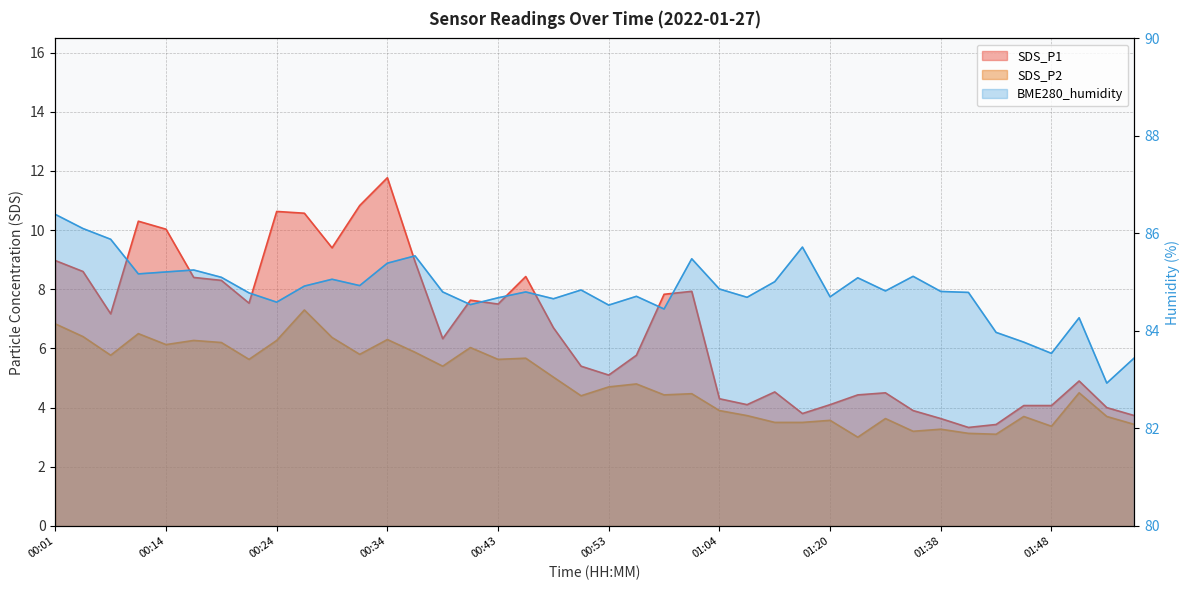

Reading right to left, transcribe all the data shown in this chart.

SDS_P1: 3.7	4.0	4.9	4.1	4.1	3.4	3.3	3.6	3.9	4.5	4.4	4.1	3.8	4.5	4.1	4.3	7.9	7.8	5.8	5.1	5.4	6.7	8.4	7.5	7.6	6.3	8.9	11.8	10.8	9.4	10.6	10.6	7.5	8.3	8.4	10.0	10.3	7.2	8.6	9.0
SDS_P2: 3.4	3.7	4.5	3.4	3.7	3.1	3.1	3.3	3.2	3.6	3.0	3.6	3.5	3.5	3.7	3.9	4.5	4.4	4.8	4.7	4.4	5.0	5.7	5.6	6.0	5.4	5.9	6.3	5.8	6.4	7.3	6.3	5.6	6.2	6.3	6.1	6.5	5.8	6.4	6.8
BME280_humidity: 83.5	82.9	84.3	83.5	83.8	84.0	84.8	84.8	85.1	84.8	85.1	84.7	85.7	85.0	84.7	84.9	85.5	84.5	84.7	84.5	84.8	84.7	84.8	84.7	84.5	84.8	85.5	85.4	84.9	85.1	84.9	84.6	84.8	85.1	85.2	85.2	85.2	85.9	86.1	86.4